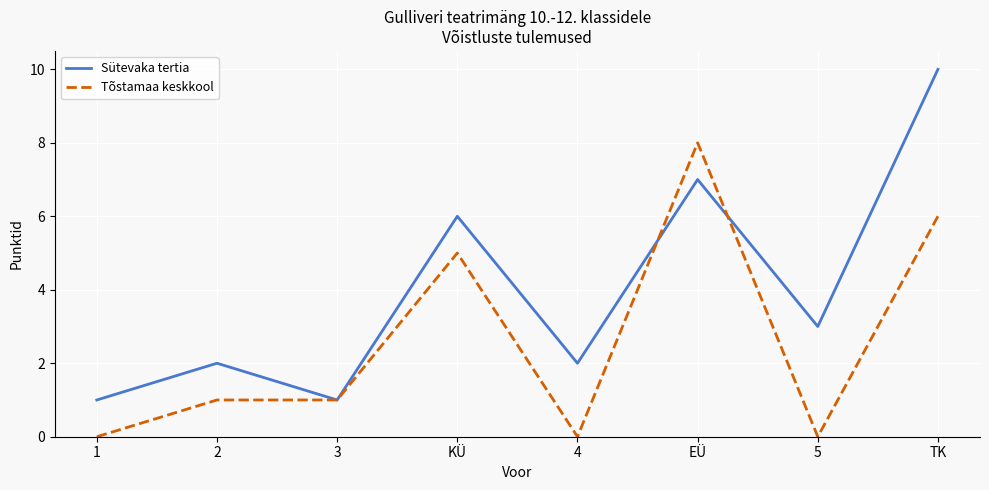

True or false: Sütevaka tertia has a value of 4 at 5.

False